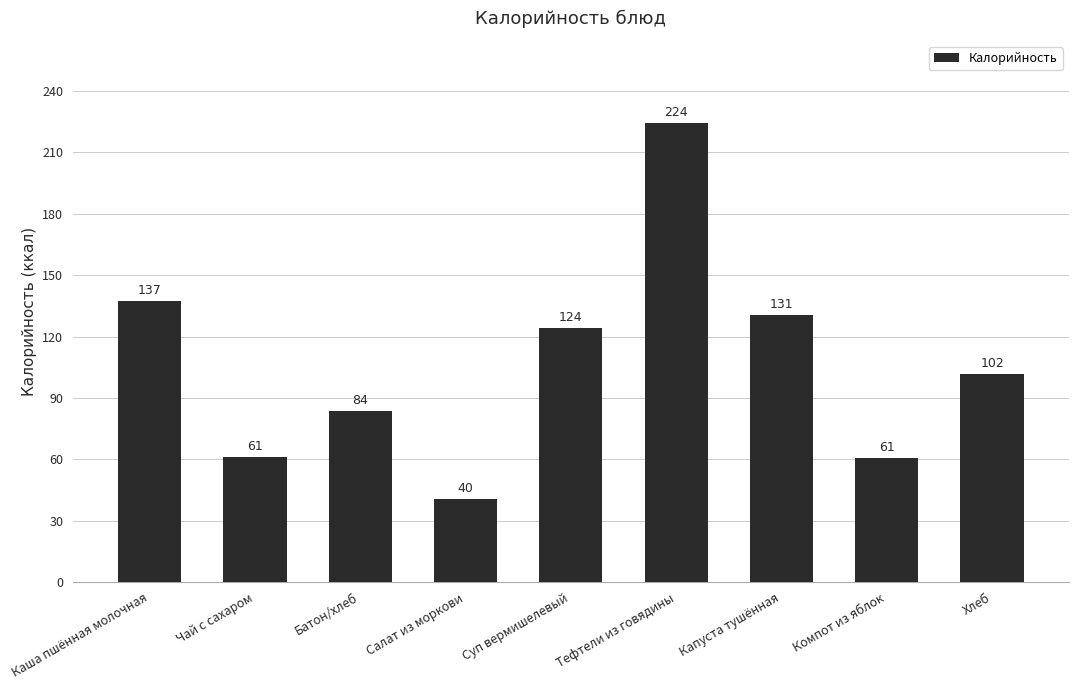

How many data points are above 101?

5